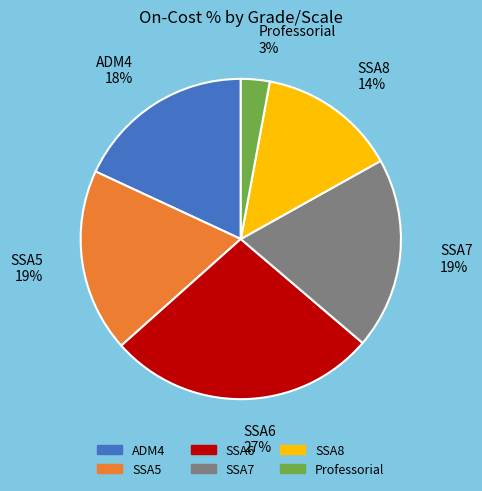

Is there any slice that represents more than half of the pie?

No